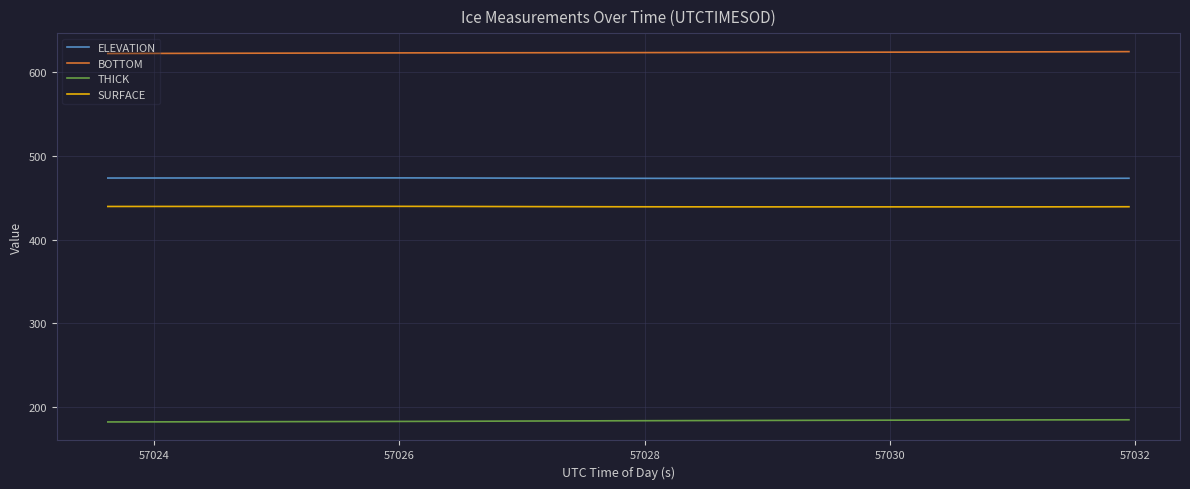

How many categories are shown in the chart?

40